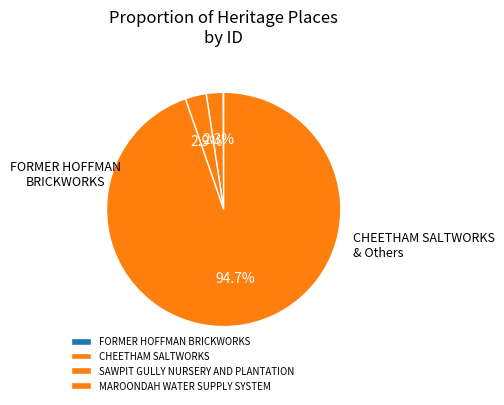

To the nearest percent, what is the combined percentage of MAROONDAH WATER SUPPLY SYSTEM and FORMER HOFFMAN BRICKWORKS?

95%